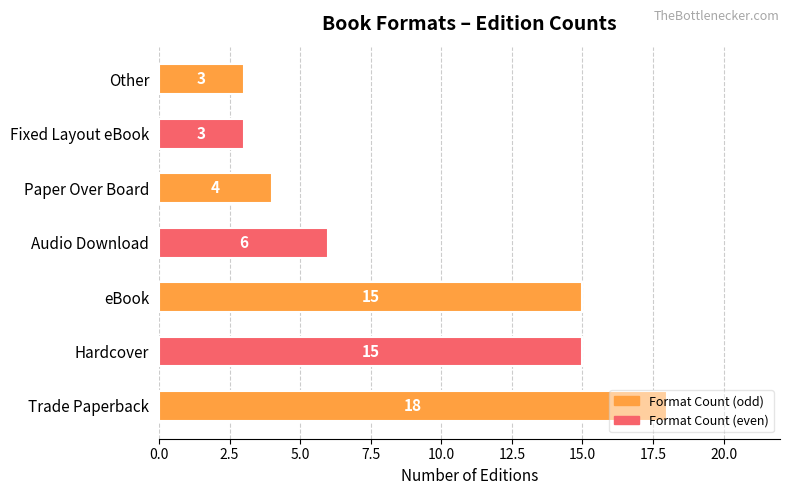

Which label corresponds to the largest value in the chart?

Trade Paperback